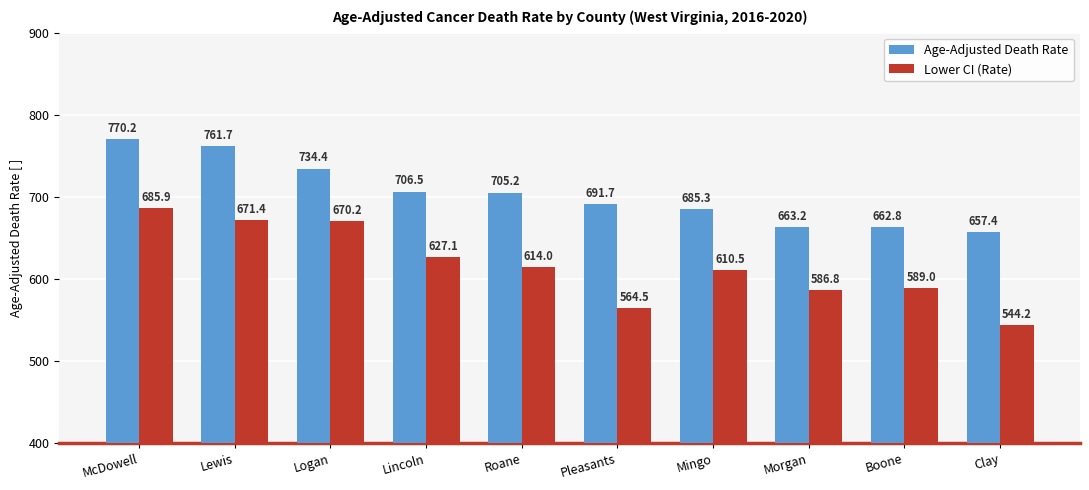

Reading left to right, transcribe all the data shown in this chart.

Age-Adjusted Death Rate: McDowell=770.2	Lewis=761.7	Logan=734.4	Lincoln=706.5	Roane=705.2	Pleasants=691.7	Mingo=685.3	Morgan=663.2	Boone=662.8	Clay=657.4
Lower CI (Rate): McDowell=685.9	Lewis=671.4	Logan=670.2	Lincoln=627.1	Roane=614.0	Pleasants=564.5	Mingo=610.5	Morgan=586.8	Boone=589.0	Clay=544.2